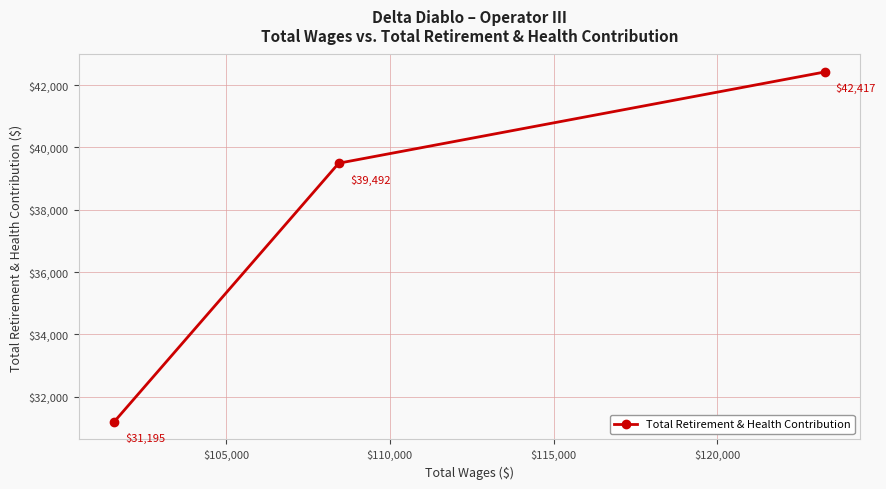

How many values are below 39492?

1